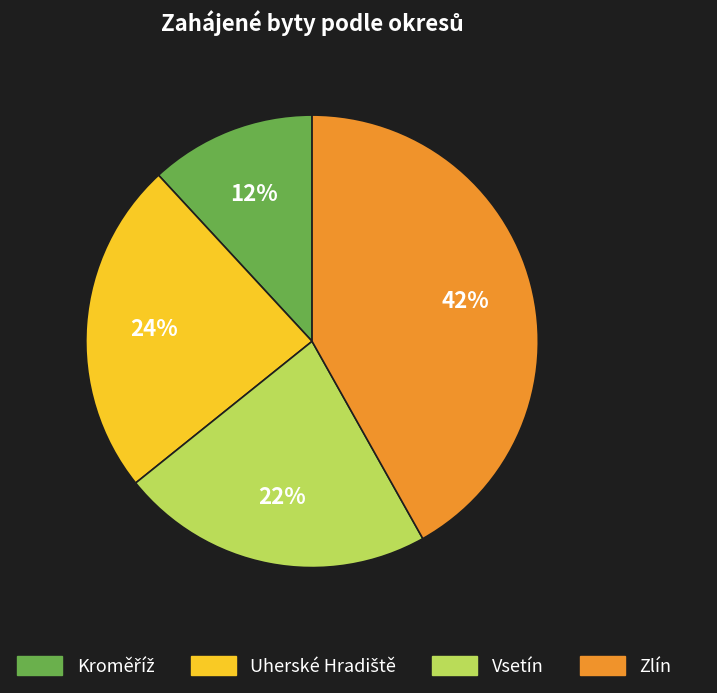

To the nearest percent, what portion does Vsetín represent?

22%